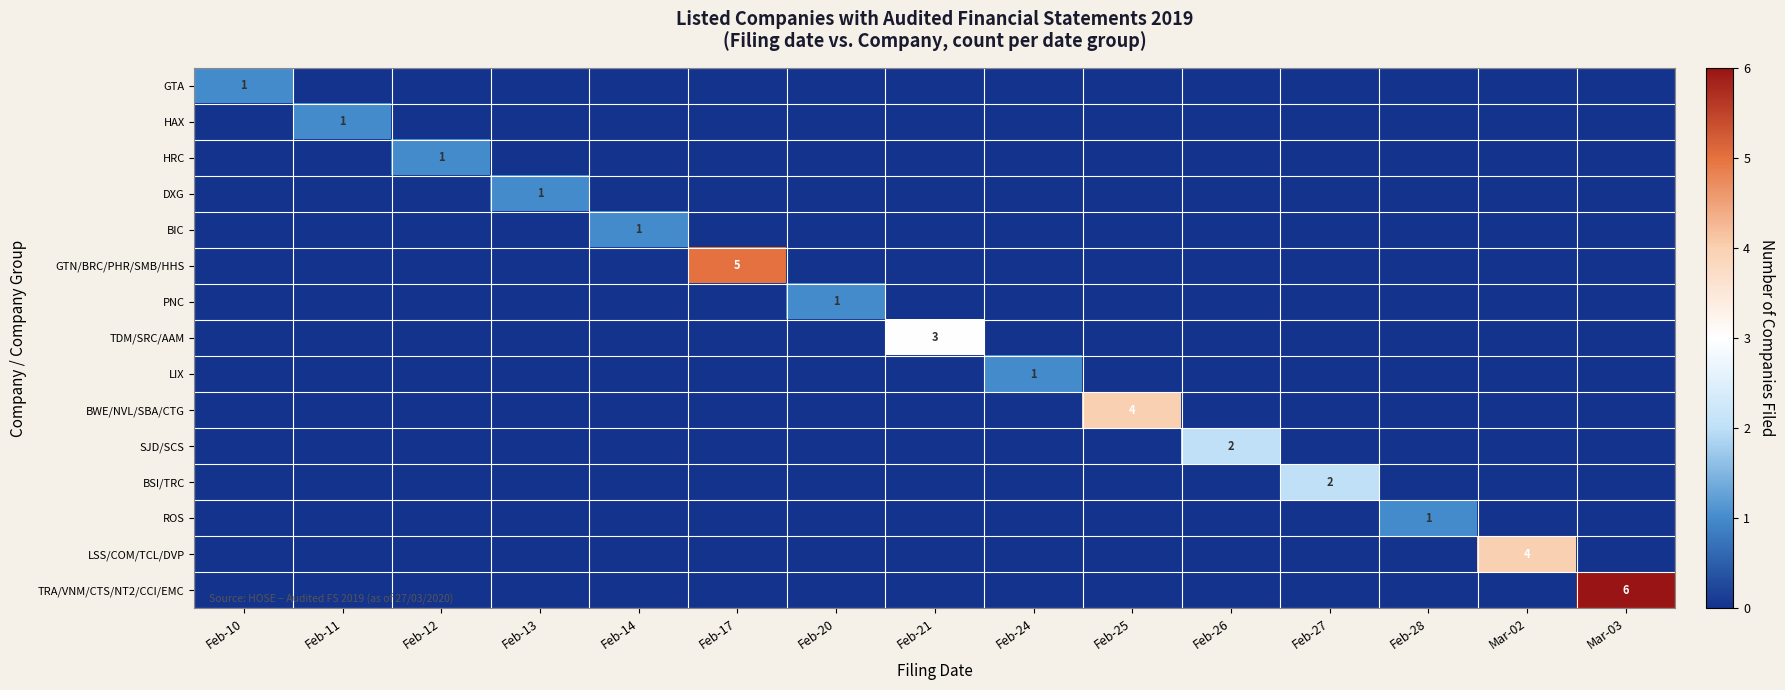

Which series has the widest spread of values?

TRA/VNM/CTS/NT2/CCI/EMC